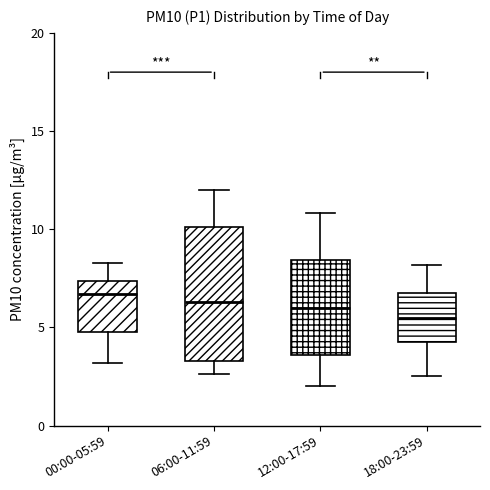

Which box's median line is the lowest?

18:00-23:59